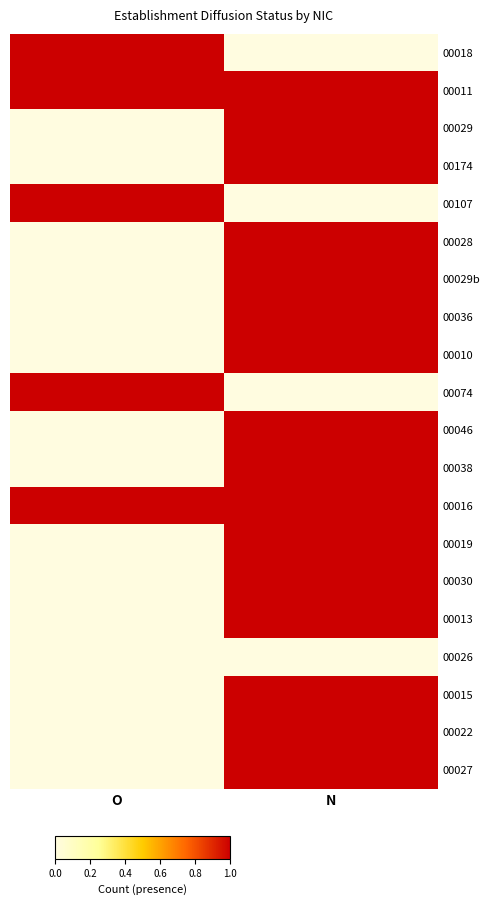

Which series has the largest range (max minus min)?

00018